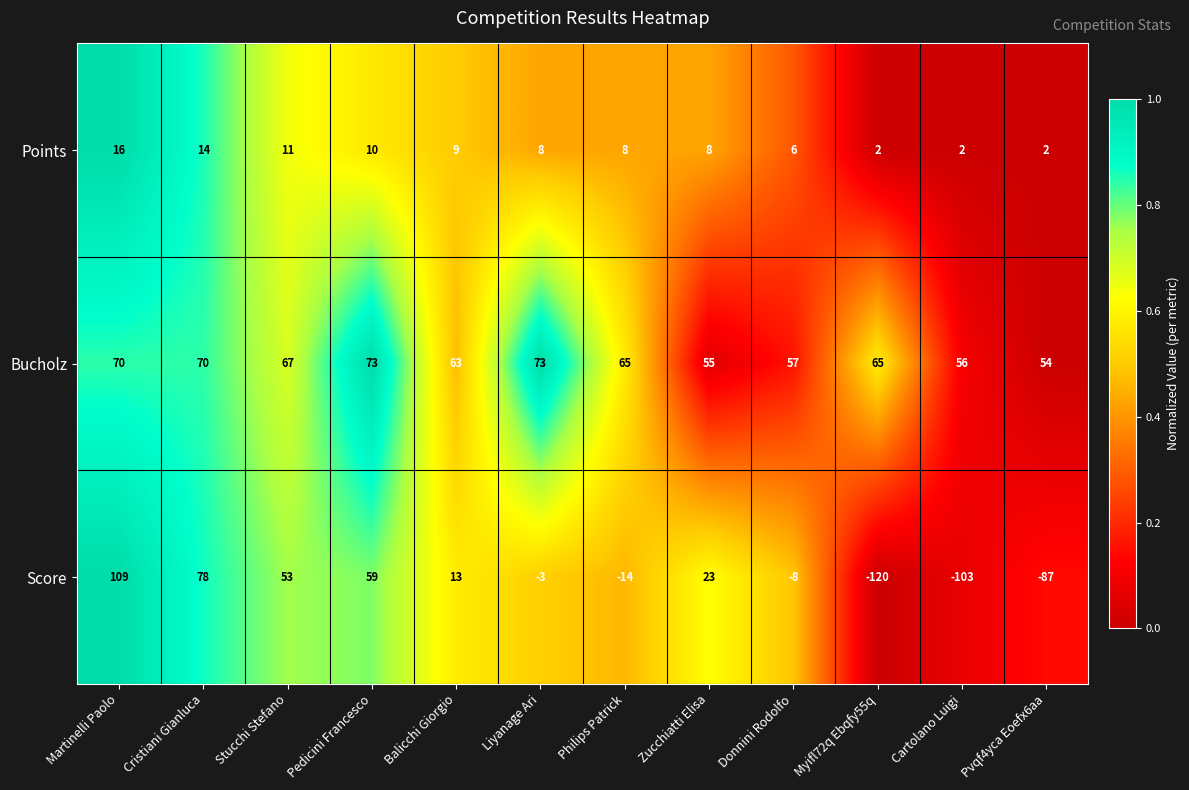

Rank the series at Stucchi Stefano from lowest to highest value.

Points, Score, Bucholz